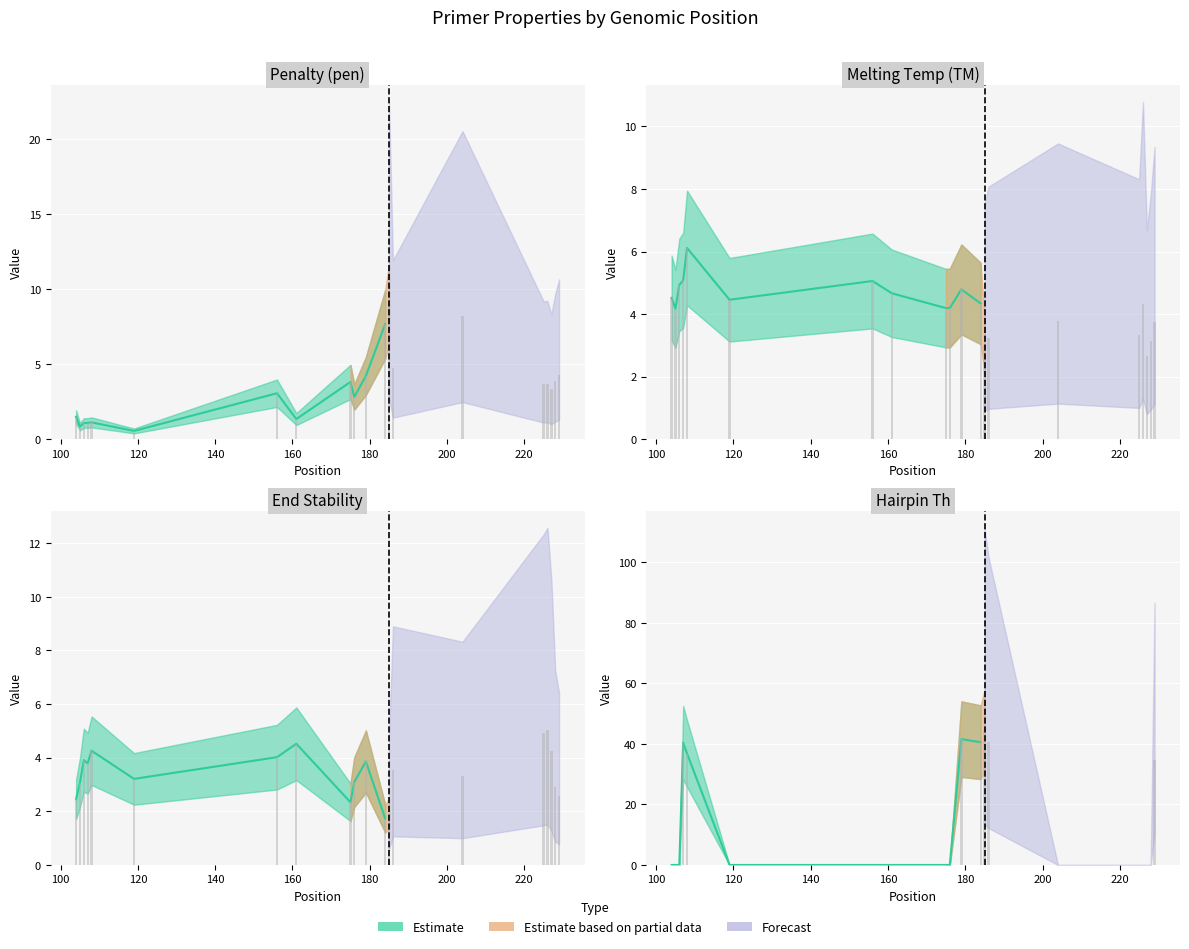

The PRIMER_LEFT_0_TM series shows 4.5 at 104. True or false?

True